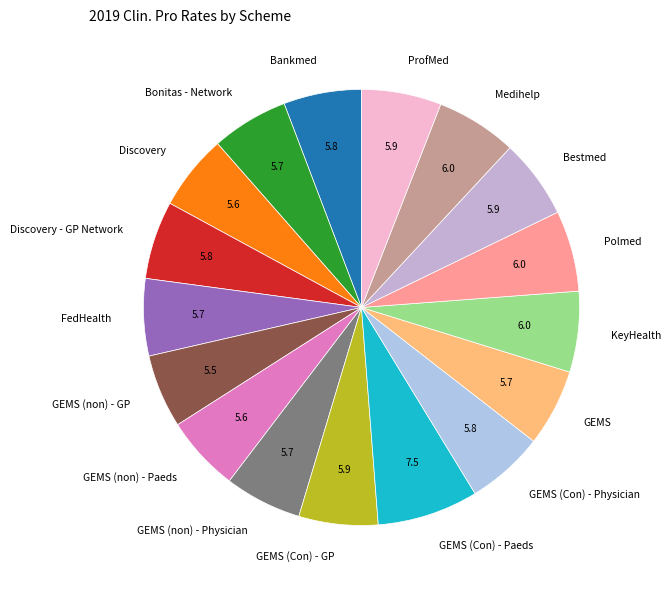

What is the ratio of the value at KeyHealth to the value at GEMS (non) - Physician?

1.0